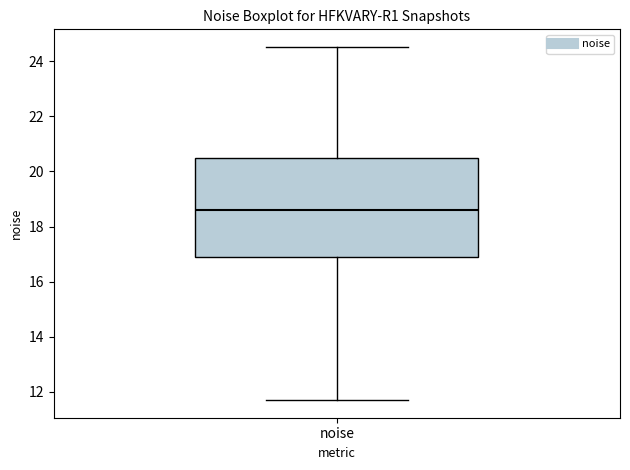

Read this box plot against the y-axis: the position of the median line, the range covered by the box, and the ends of both whiskers. The values are not printed on the chart, so give them approximately, as read against the axis.

median 18.6, box 17.0 to 20.4, whiskers 11.6 to 24.6